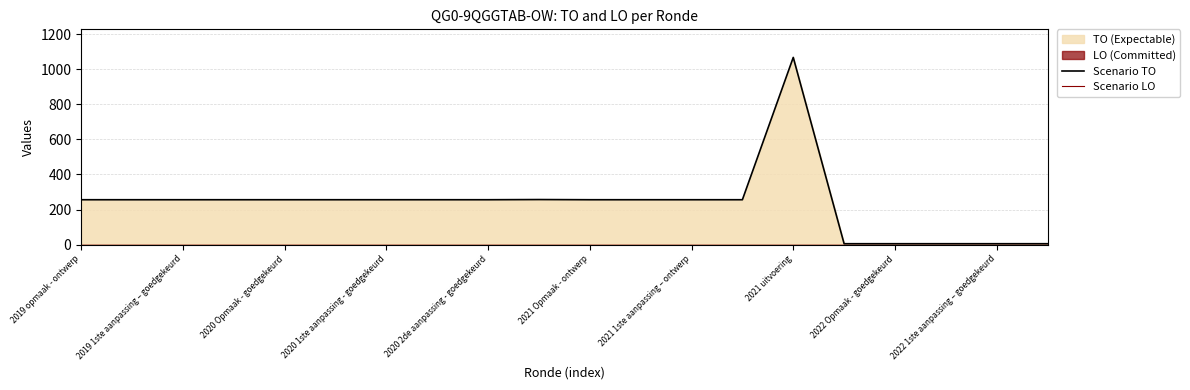

How many categories are shown in the chart?

20